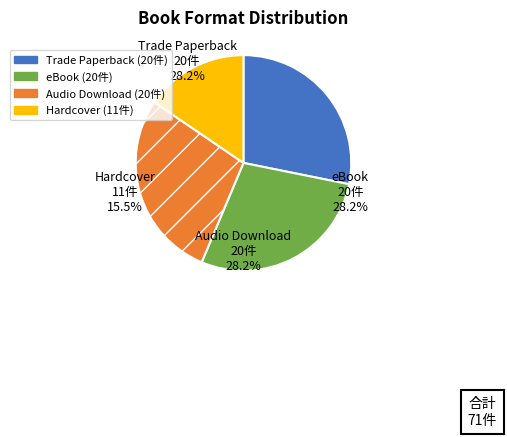

How many slices are in this pie chart?

4